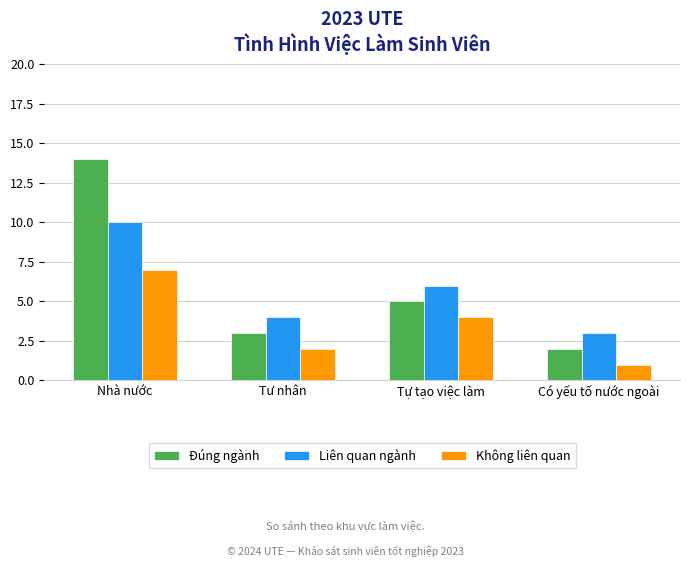

How many data points in Liên quan ngành are less than 6?

2